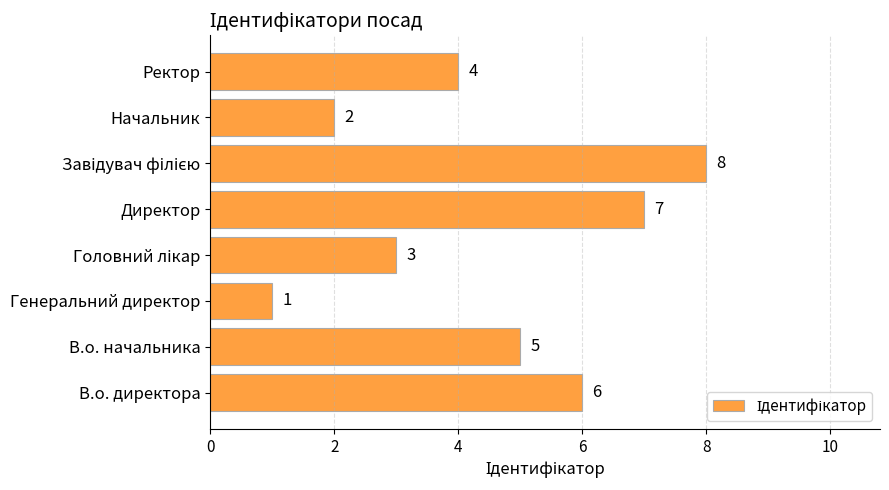

How many values are between 3 and 7?

5